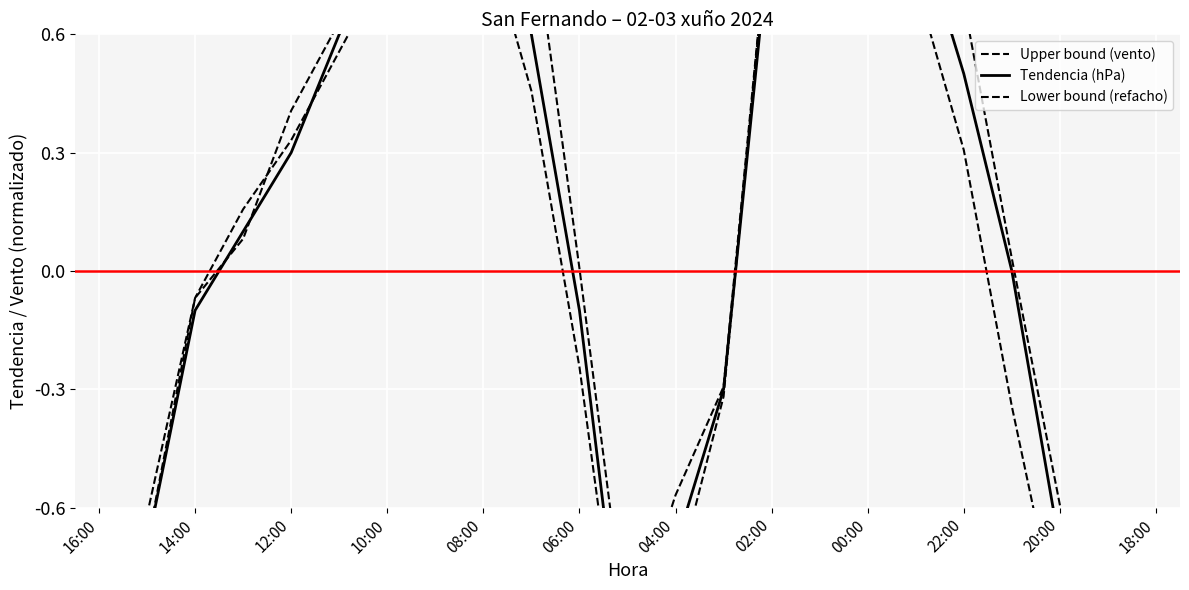

What is the label of the 17th point from the left?

00:00